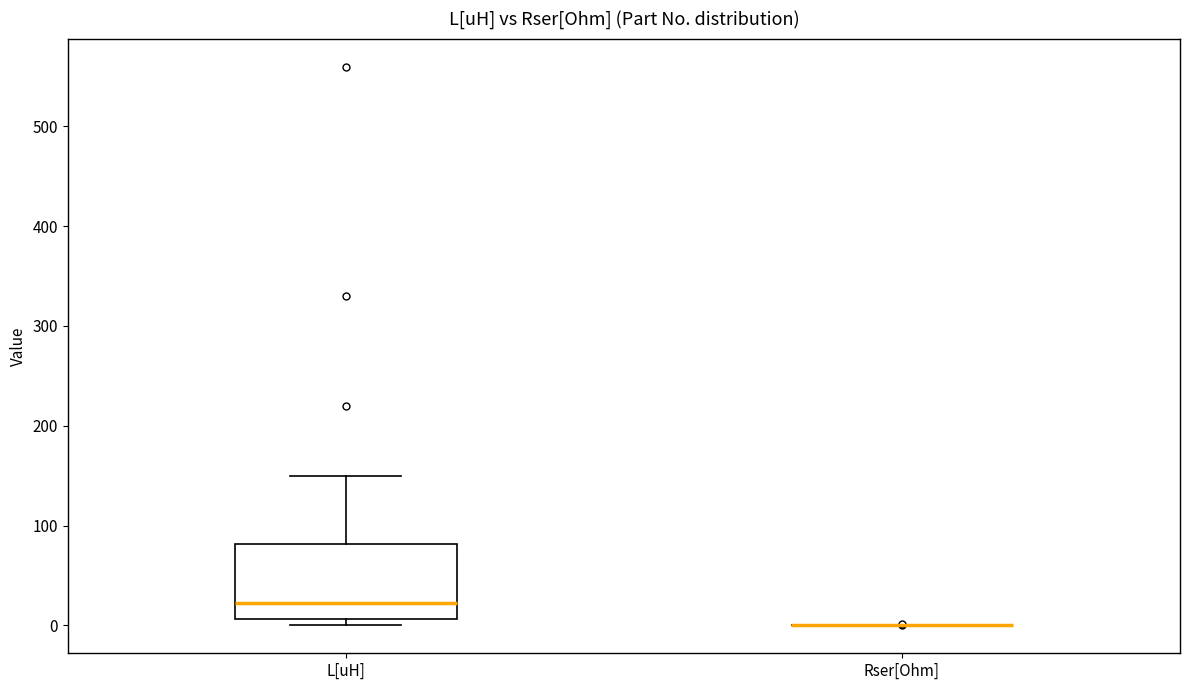

Reading left to right, transcribe this box plot: for each box, give where its median line is, the range the box spans, and where its two whiskers end, as read against the y-axis. The values are not printed on the chart, so give them approximately, as read against the axis.

L[uH]: median 20, box 10 to 80, whiskers 0 to 150
Rser[Ohm]: box collapsed to a line at 0, whiskers 0 to 0